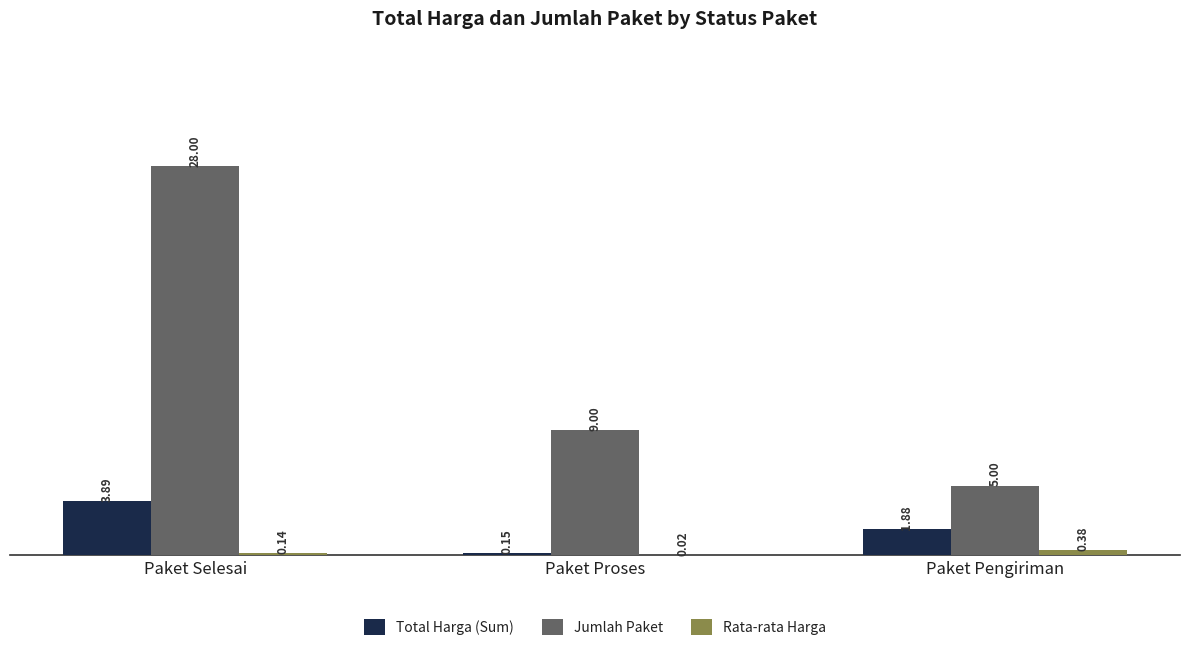

Between Paket Selesai and Paket Proses, which series saw the biggest shift?

Jumlah Paket